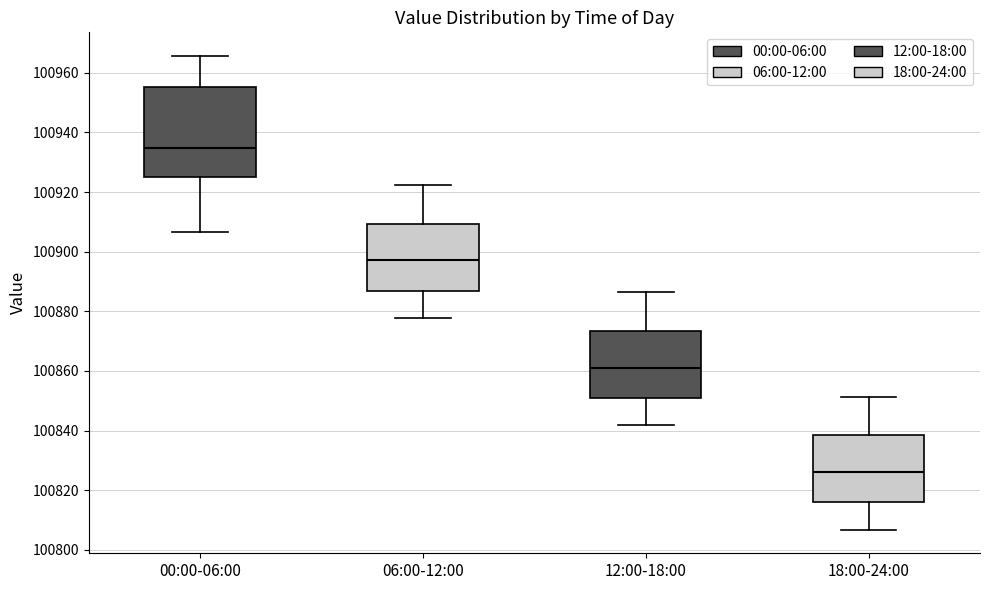

Reading left to right, read every box against the y-axis: the position of its median line, the range the box covers, and the ends of its whiskers. The values are not printed on the chart, so give them approximately, as read against the axis.

00:00-06:00: median 100934, box 100926 to 100956, whiskers 100906 to 100966
06:00-12:00: median 100898, box 100886 to 100910, whiskers 100878 to 100922
12:00-18:00: median 100862, box 100850 to 100874, whiskers 100842 to 100886
18:00-24:00: median 100826, box 100816 to 100838, whiskers 100806 to 100852